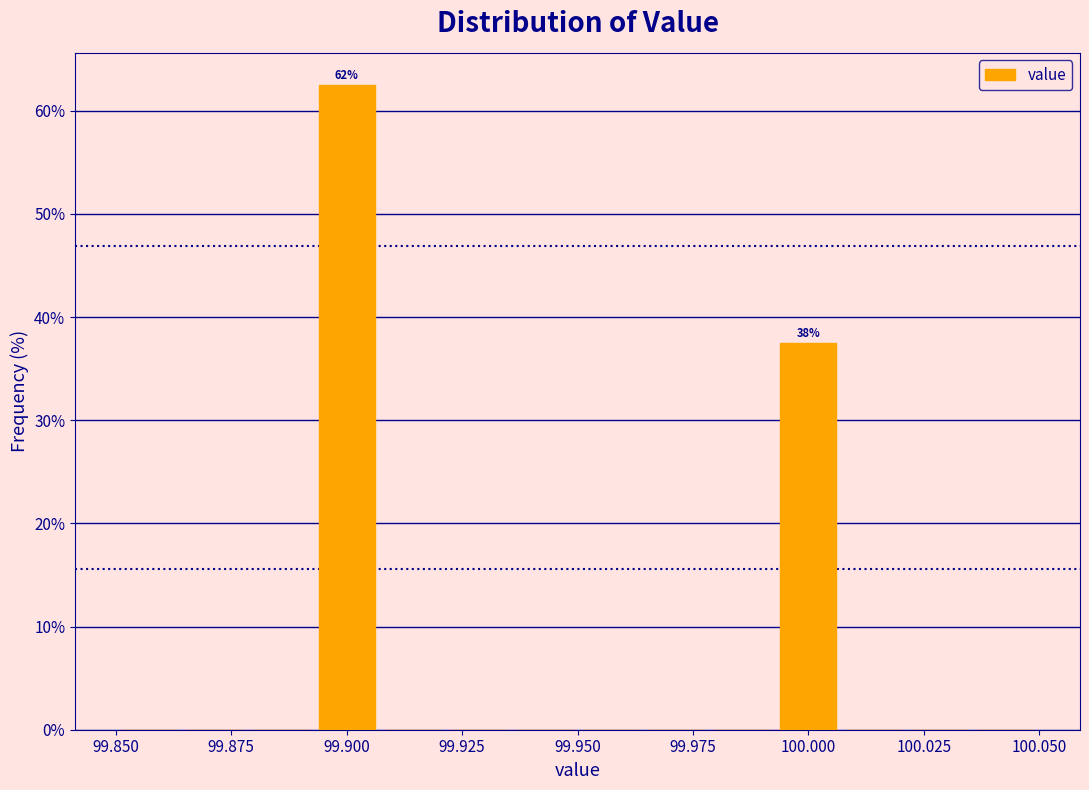

Read against the x-axis, roughly where is the centre of the tallest bar?

99.900